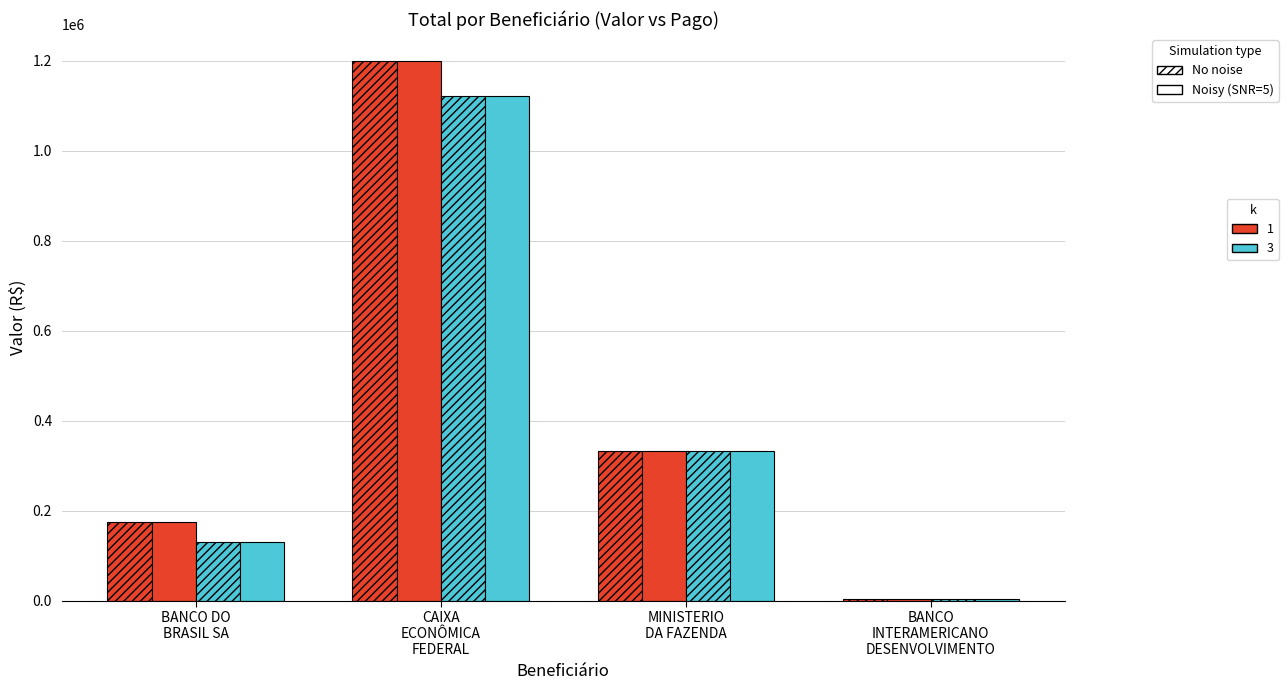

How many distinct data groups are displayed?

4